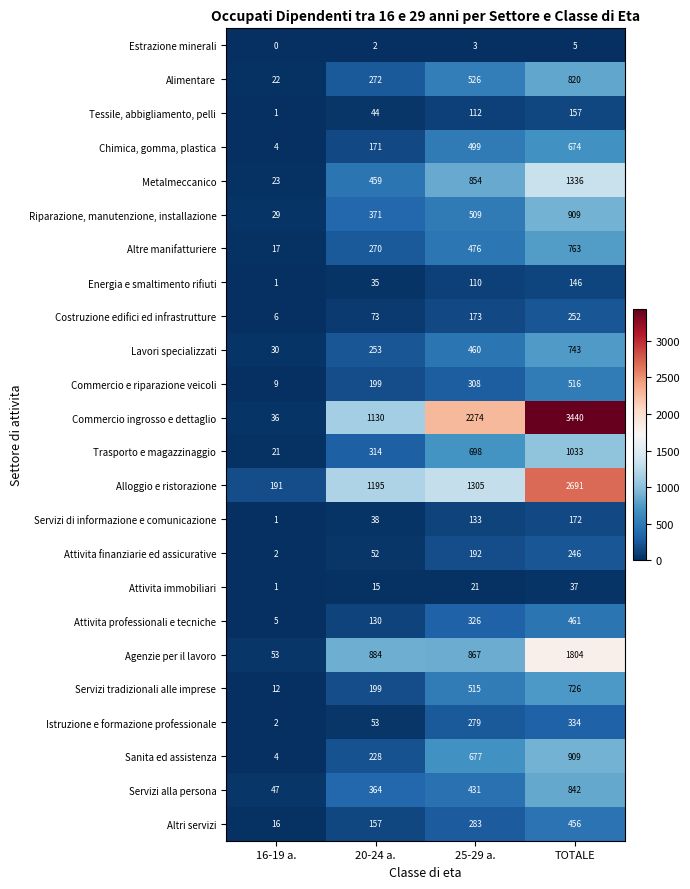

Count the number of categories in the chart.

4